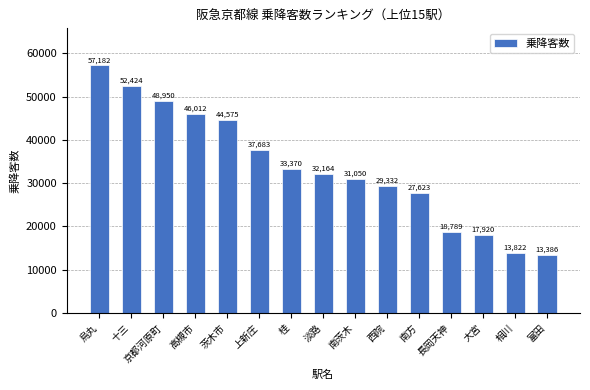

What is the smallest value displayed?

13386